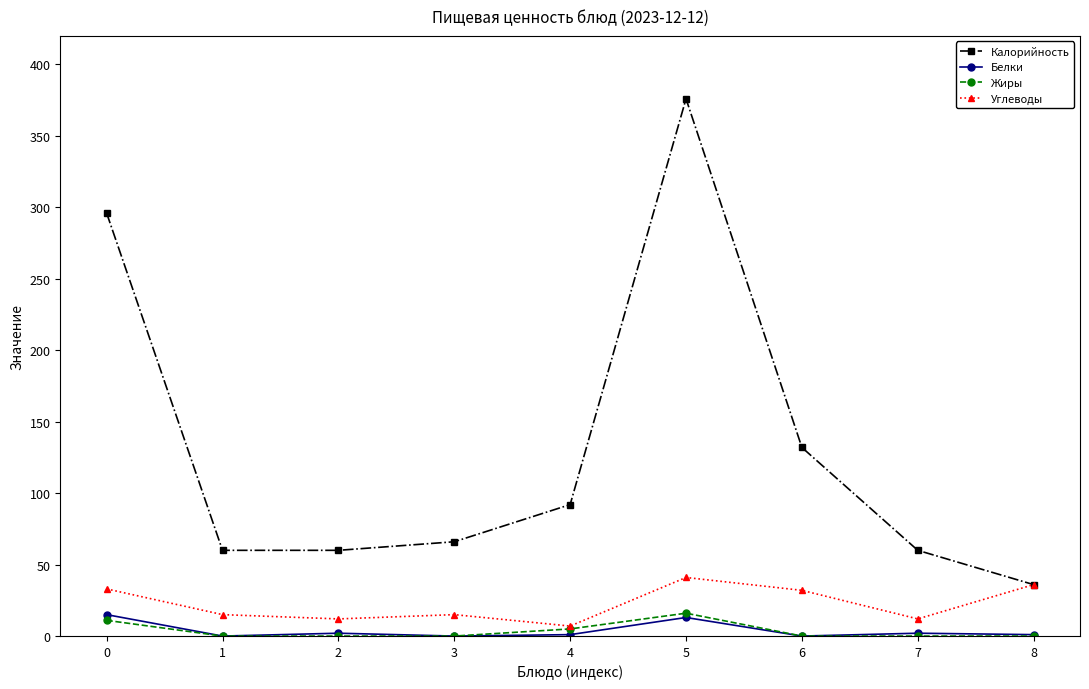

True or false: Жиры and Калорийность intersect in this chart.

False